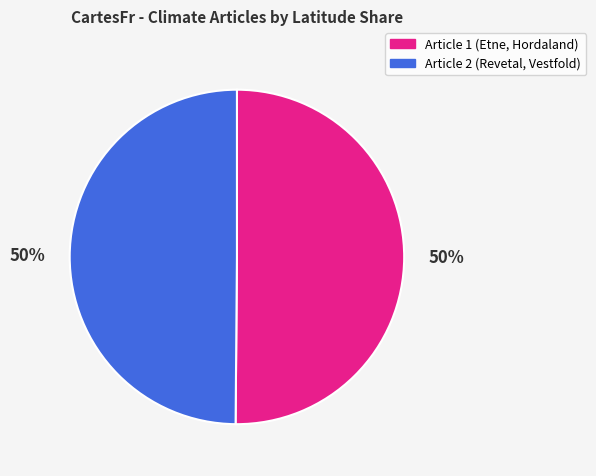

Count the number of slices in the pie.

2